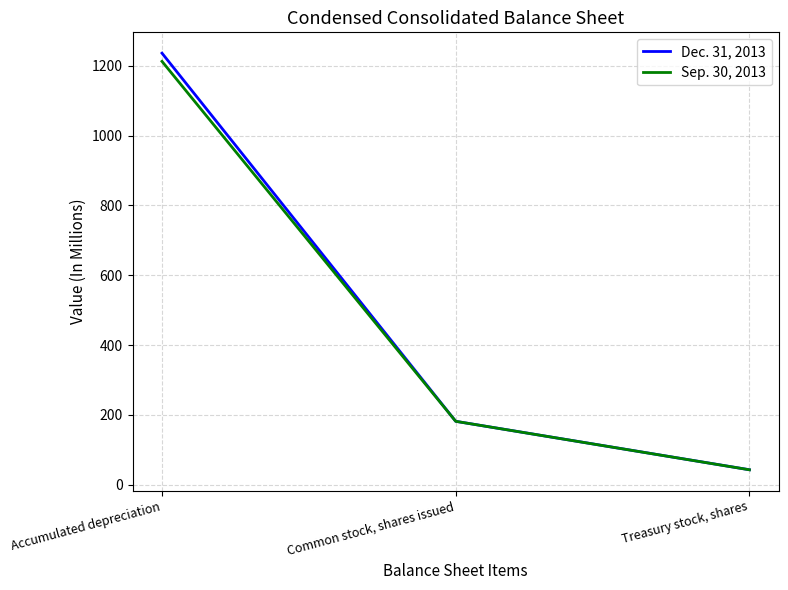

Which series has the widest spread of values?

Dec. 31, 2013